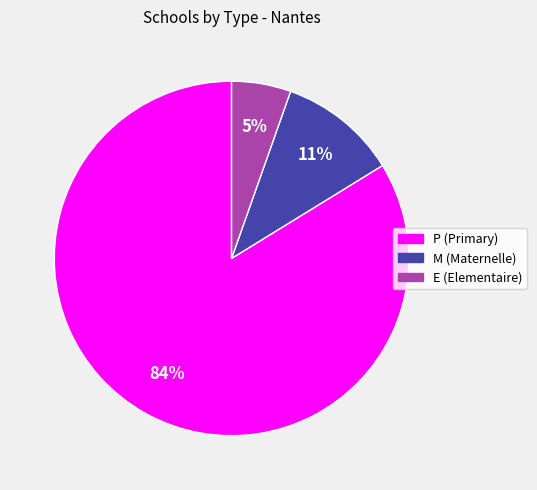

To the nearest percent, what is the combined percentage of P and E?

89%